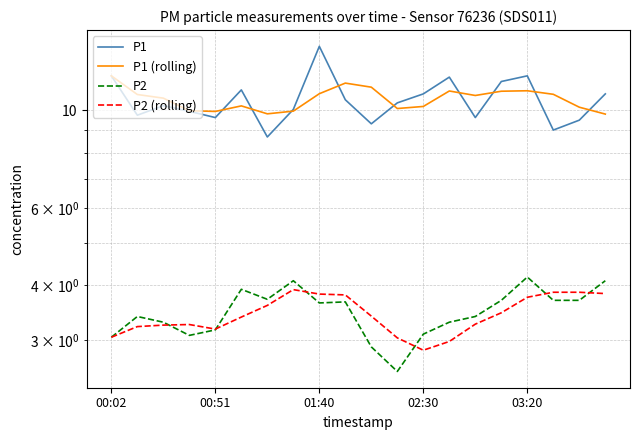

What is the approximate value of P1 (rolling) at 02:30?

10.2